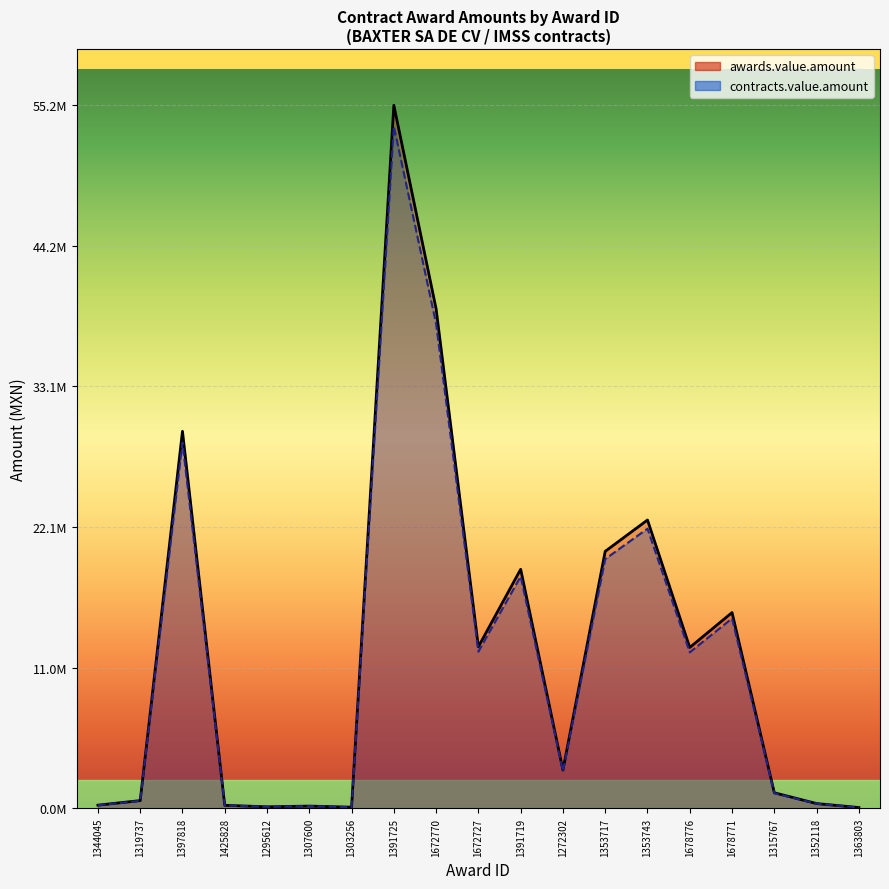

True or false: contracts.value.amount and awards.value.amount cross at least once.

False